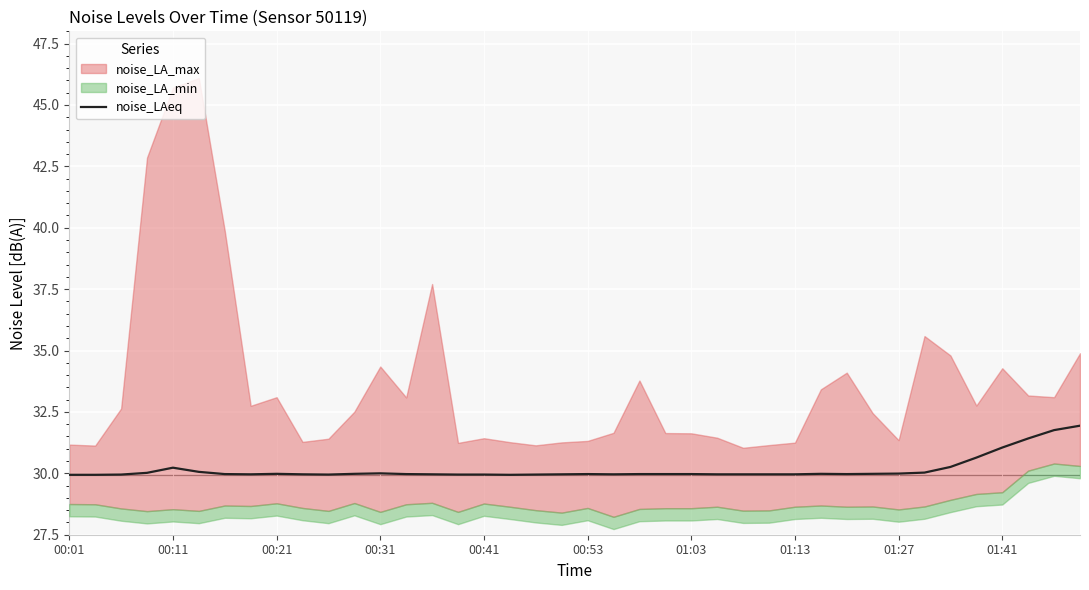

How many lines are shown in the chart?

1